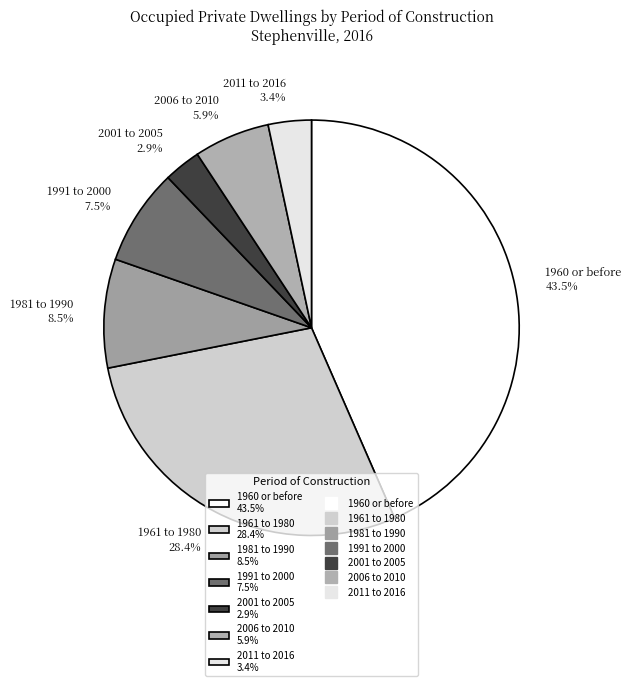

How much of the chart is everything except 2001 to 2005?

97.1%